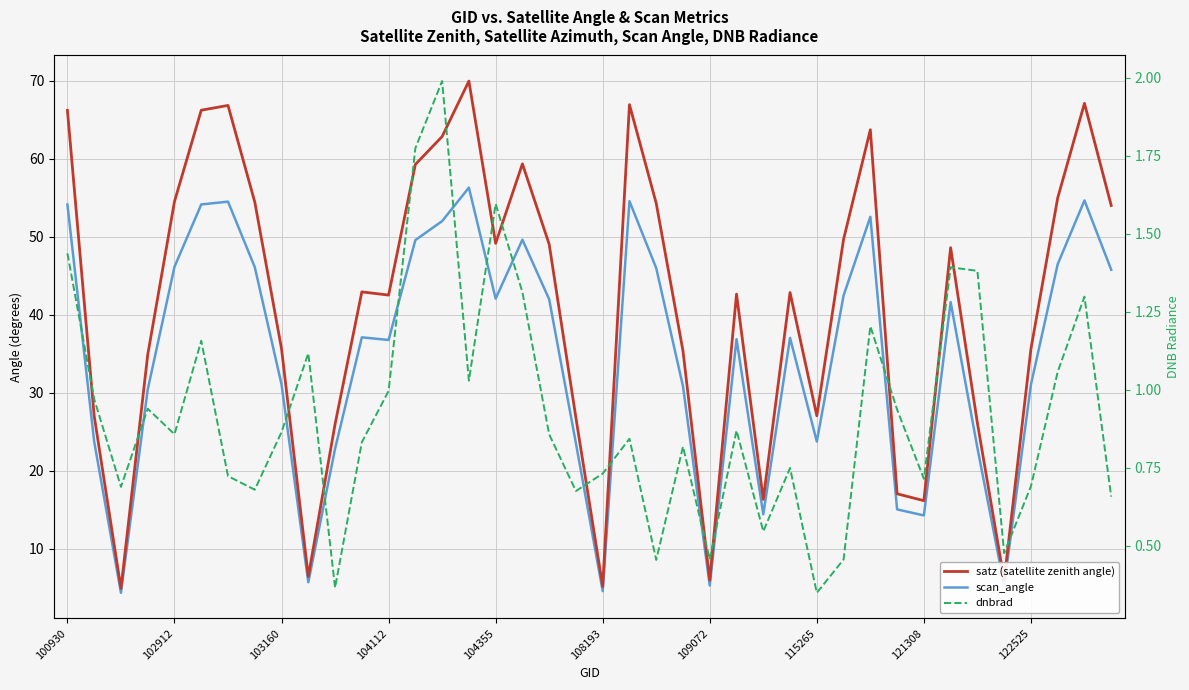

Which series has the largest total across all categories?

satz (satellite zenith angle)